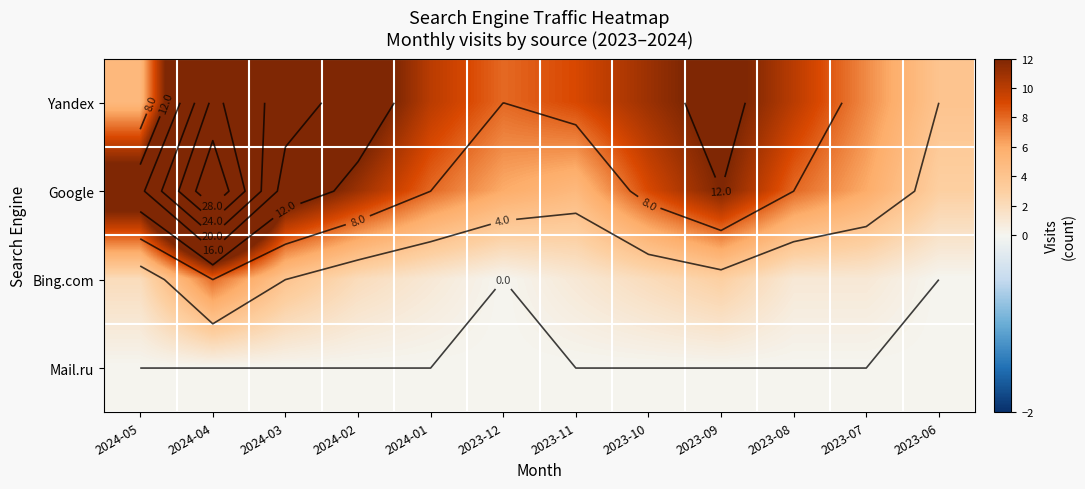

At which category does the chart reach its minimum across all series?

2023-12